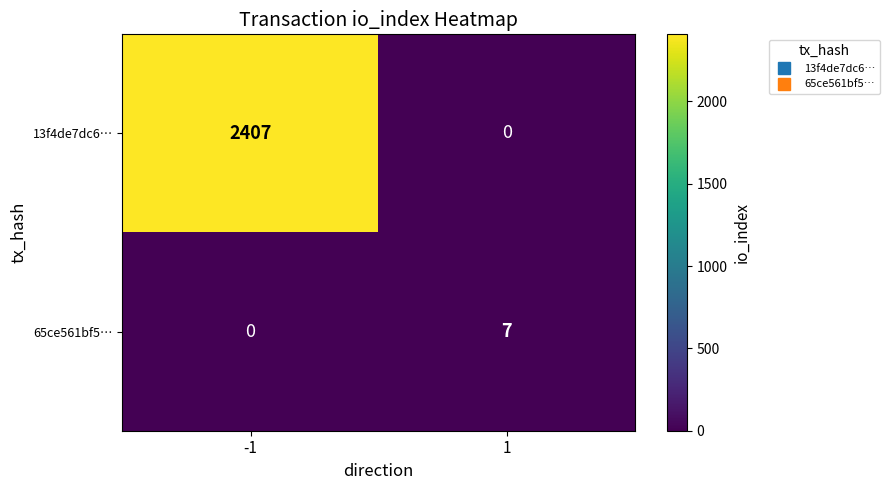

Rank the series at 1 from lowest to highest value.

13f4de7dc6…, 65ce561bf5…